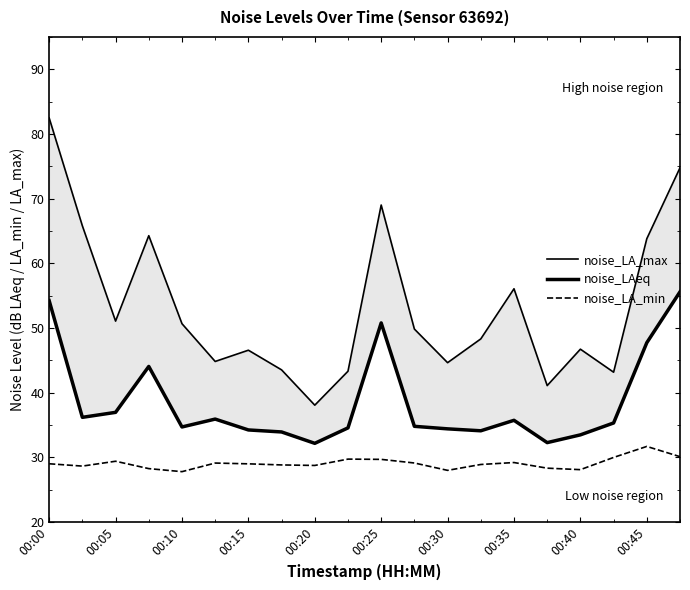

True or false: noise_LA_max and noise_LAeq intersect in this chart.

False